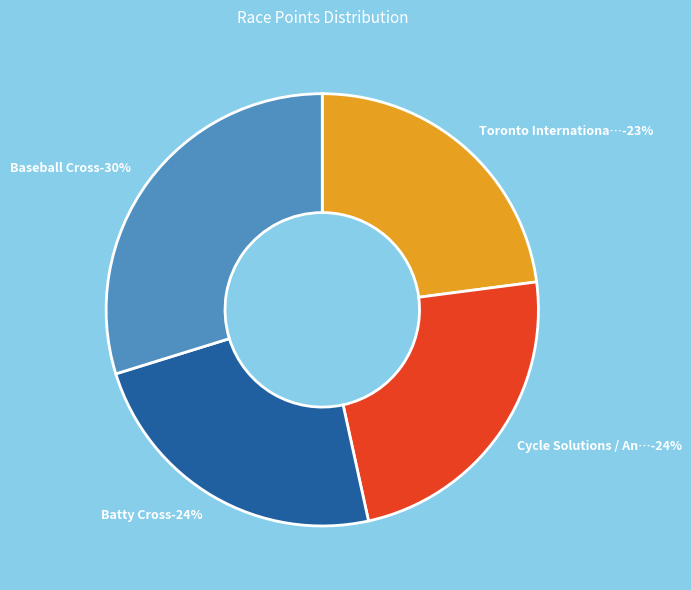

Rank the categories by value from lowest to highest.

Toronto International Cyclocross Day 2, Cycle Solutions / Angry Johnny's Racing, Batty Cross, Baseball Cross